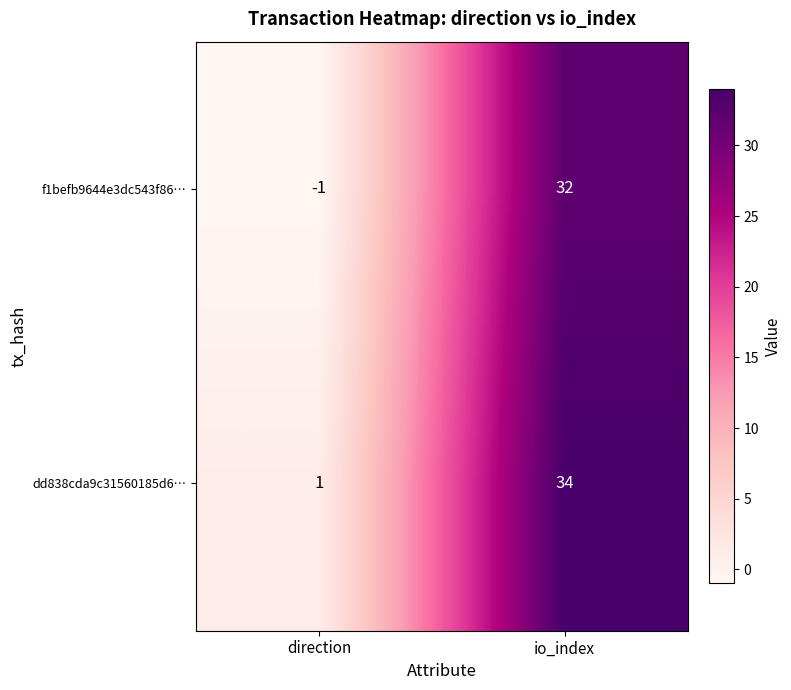

Which series has the largest total across all categories?

dd838cda9c31560185d6…